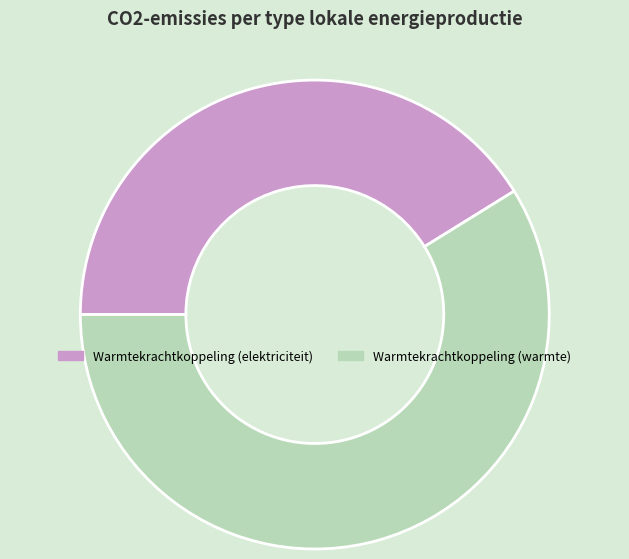

Is it true that Warmtekrachtkoppeling (warmte) is 59% of the pie?

True